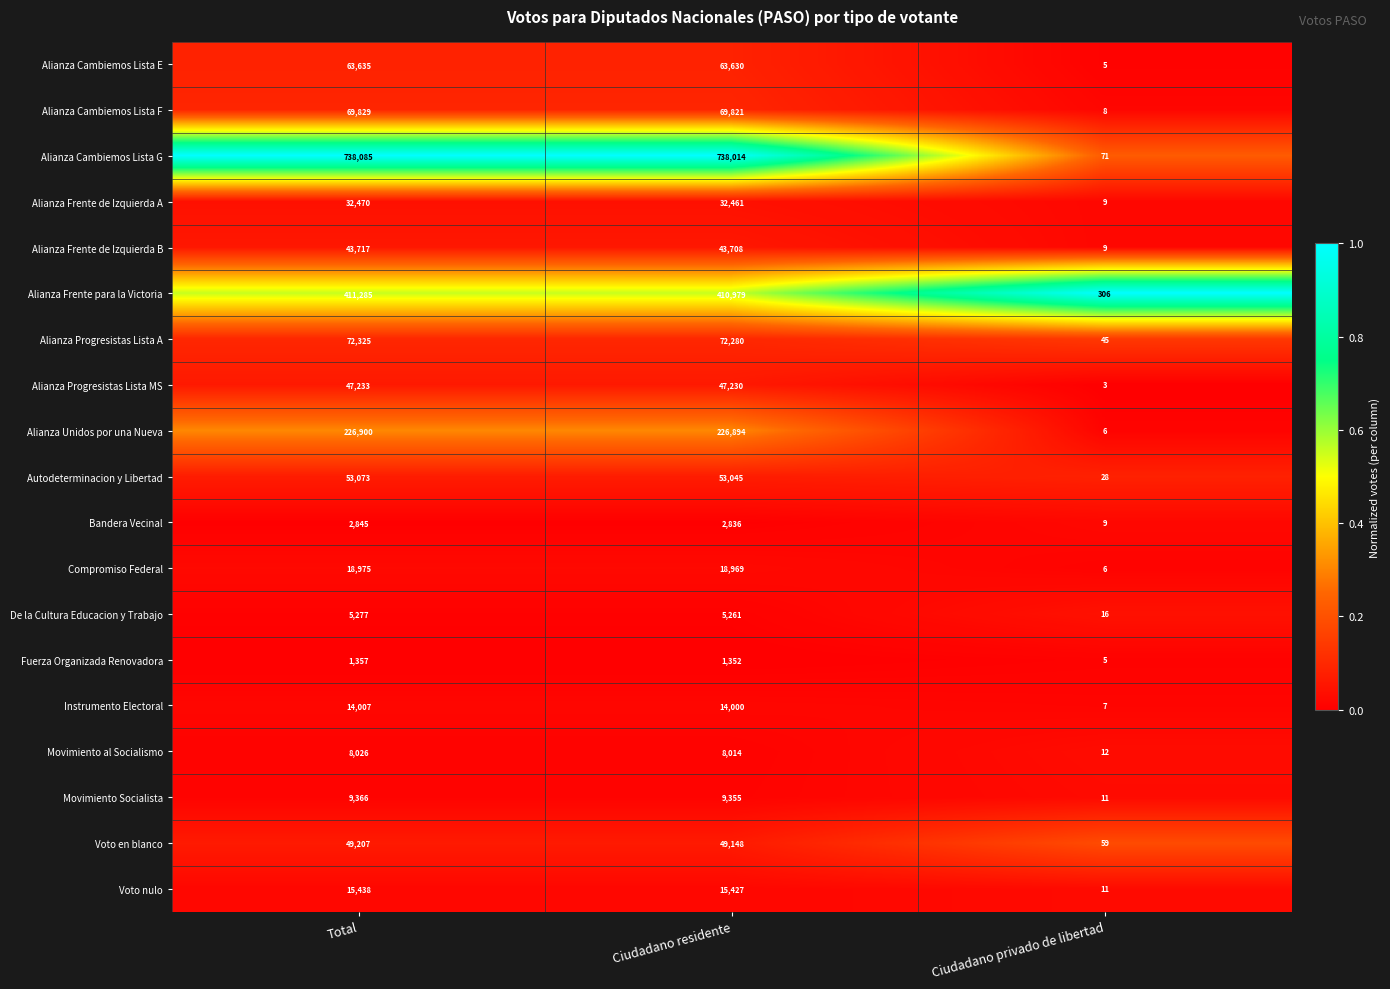

What is the spread (max minus min) of values at Ciudadano privado de libertad?

303